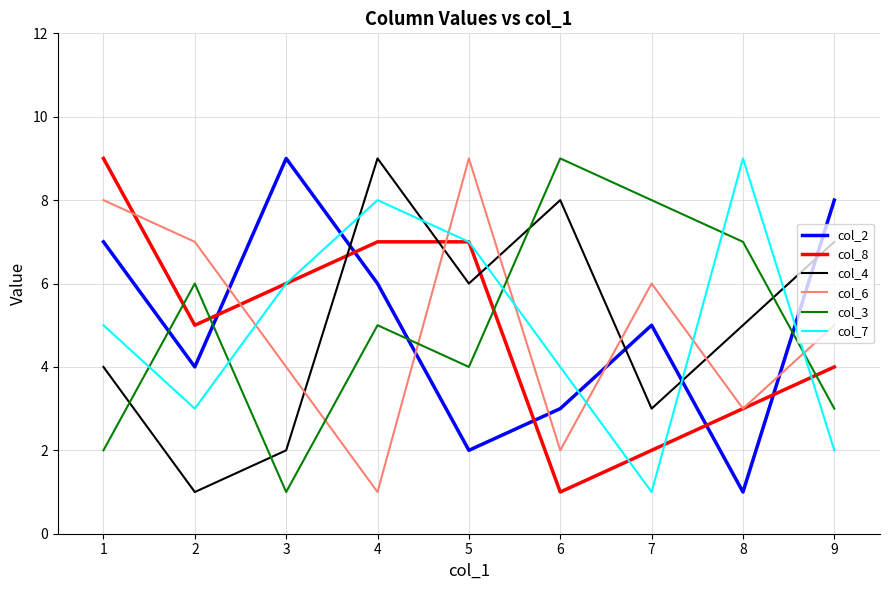

How many distinct data groups are displayed?

6